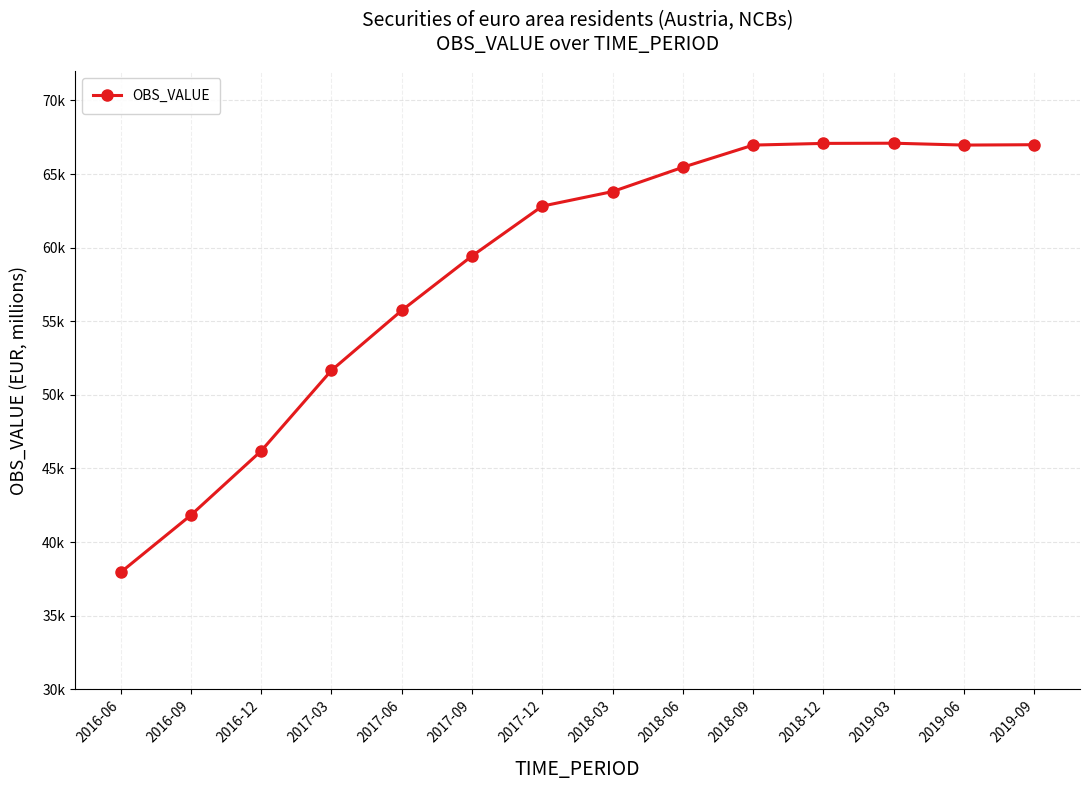

List the labels in order of value, largest first.

2019-03, 2018-12, 2019-09, 2019-06, 2018-09, 2018-06, 2018-03, 2017-12, 2017-09, 2017-06, 2017-03, 2016-12, 2016-09, 2016-06